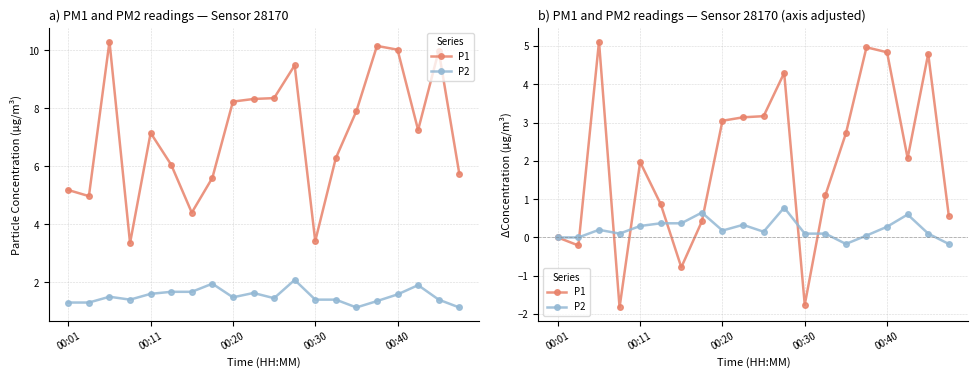

What is the label of the 20th point from the right?

00:01